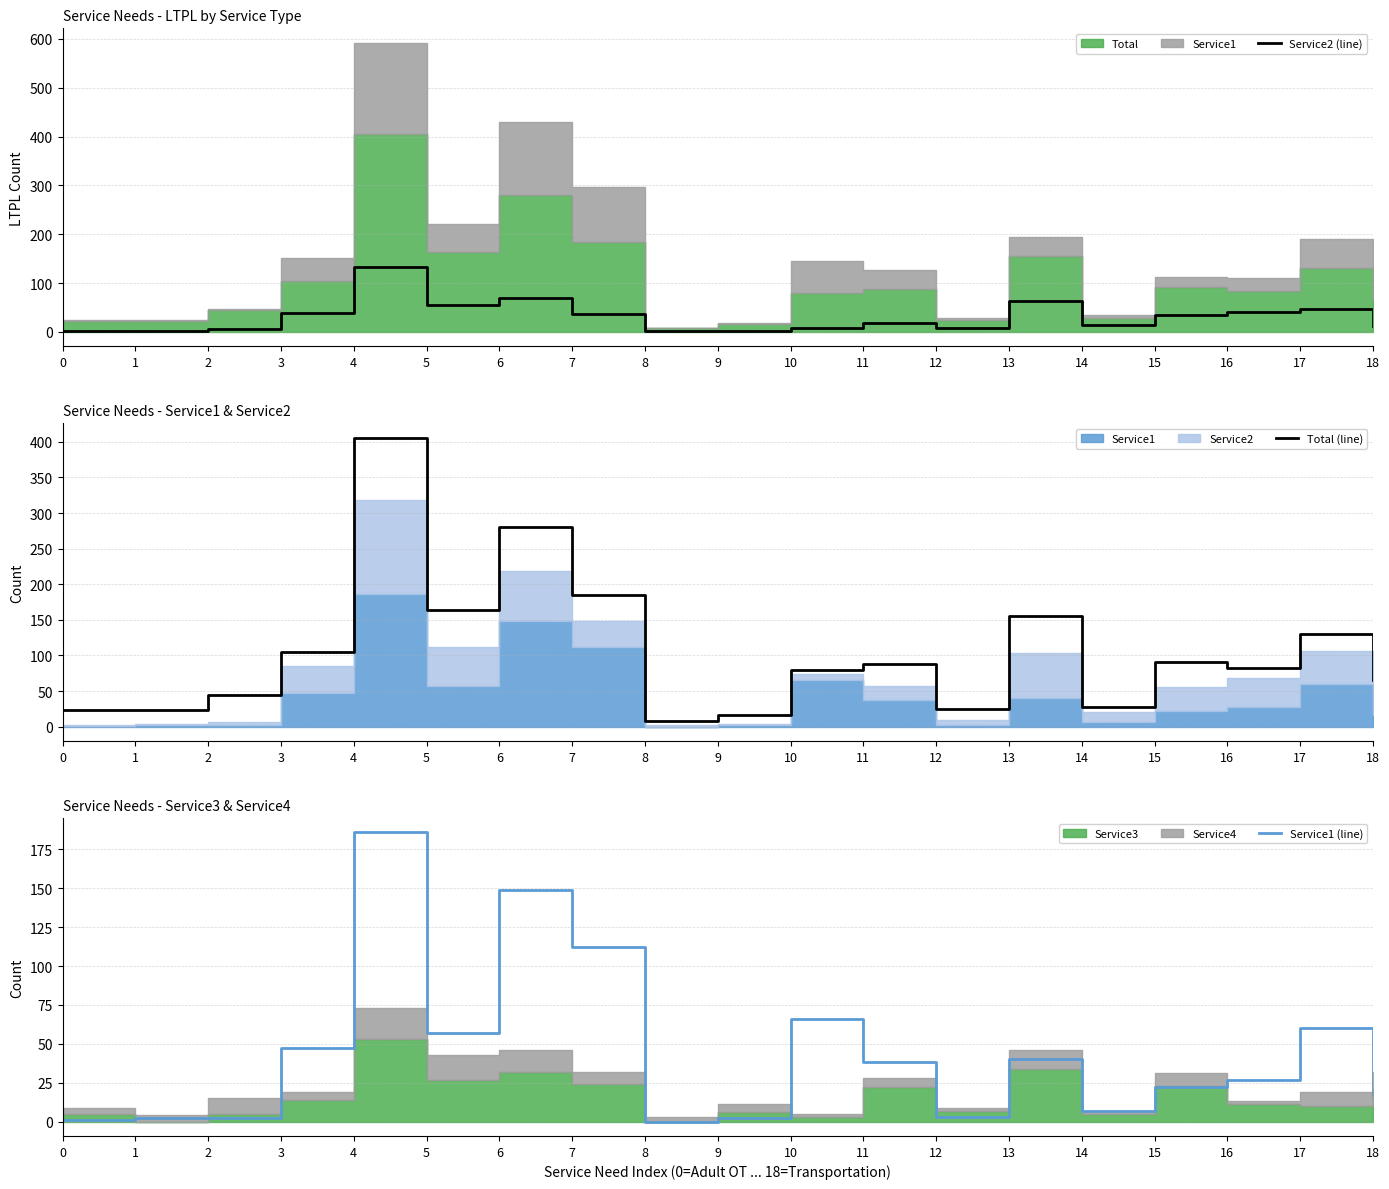

At how many categories does at least one series exceed 206?

2